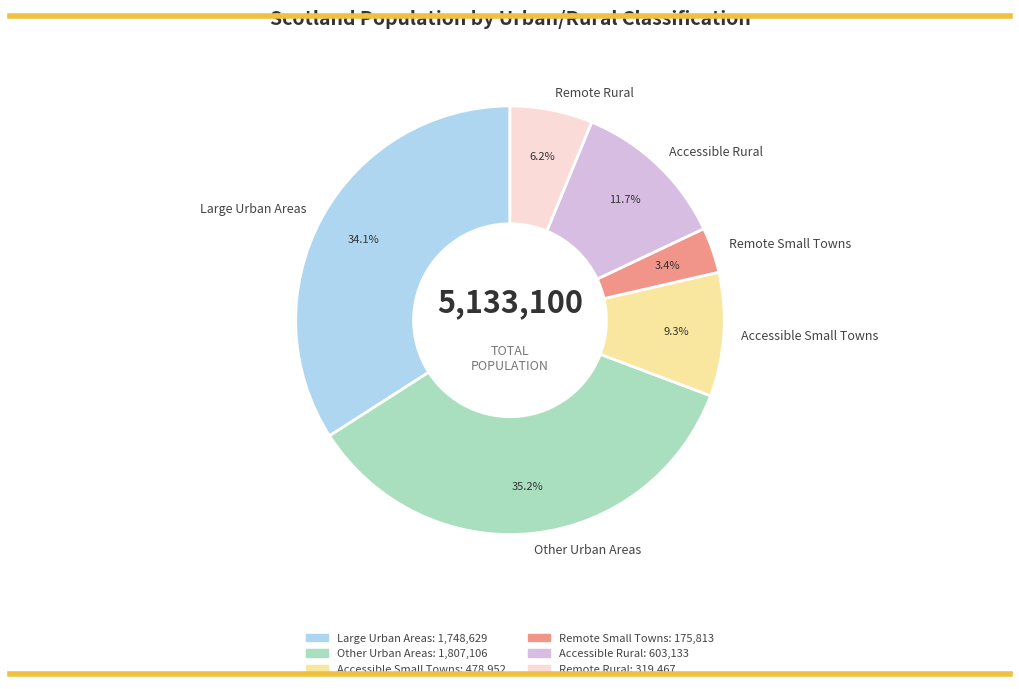

Rank the categories by value from lowest to highest.

Remote Small Towns, Remote Rural, Accessible Small Towns, Accessible Rural, Large Urban Areas, Other Urban Areas